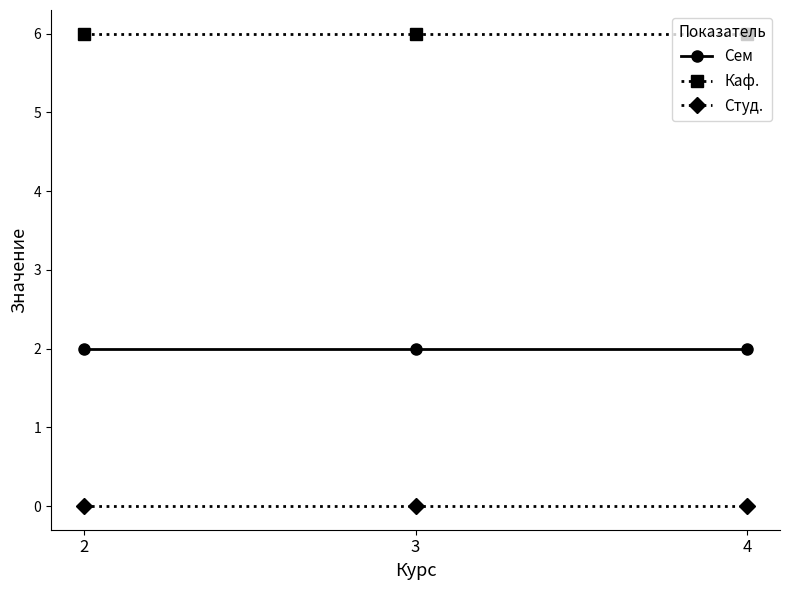

At how many categories does at least one series exceed 3?

3